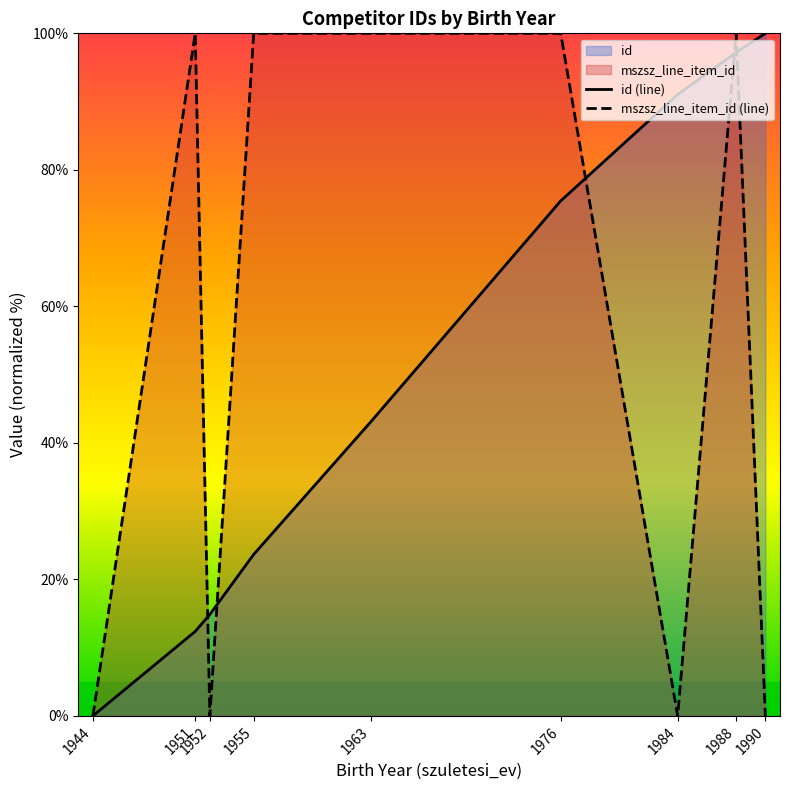

At which category does mszsz_line_item_id (line) reach its first local peak?

1951